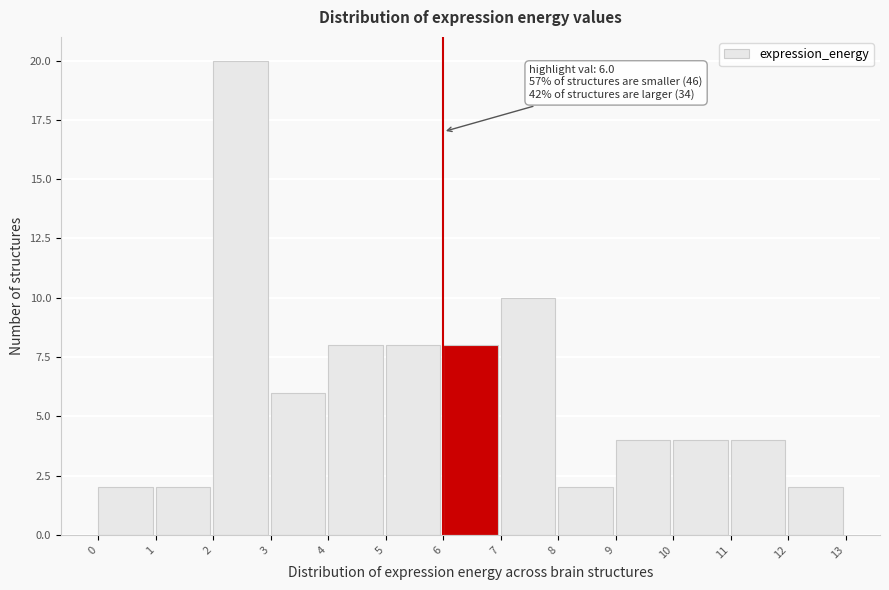

Over which range of the x-axis is the bar tallest?

2 to 3